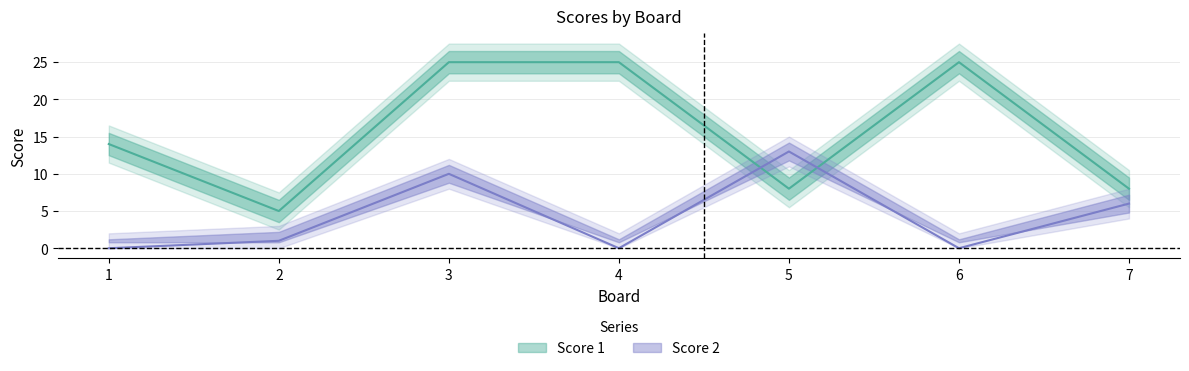

At how many categories does at least one series exceed 22?

3